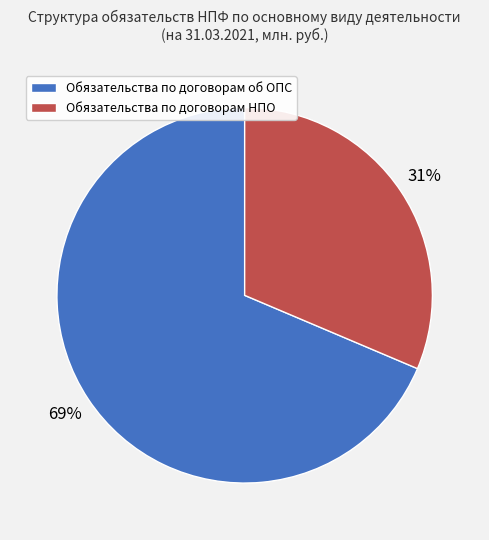

How many segments does this pie chart have?

2